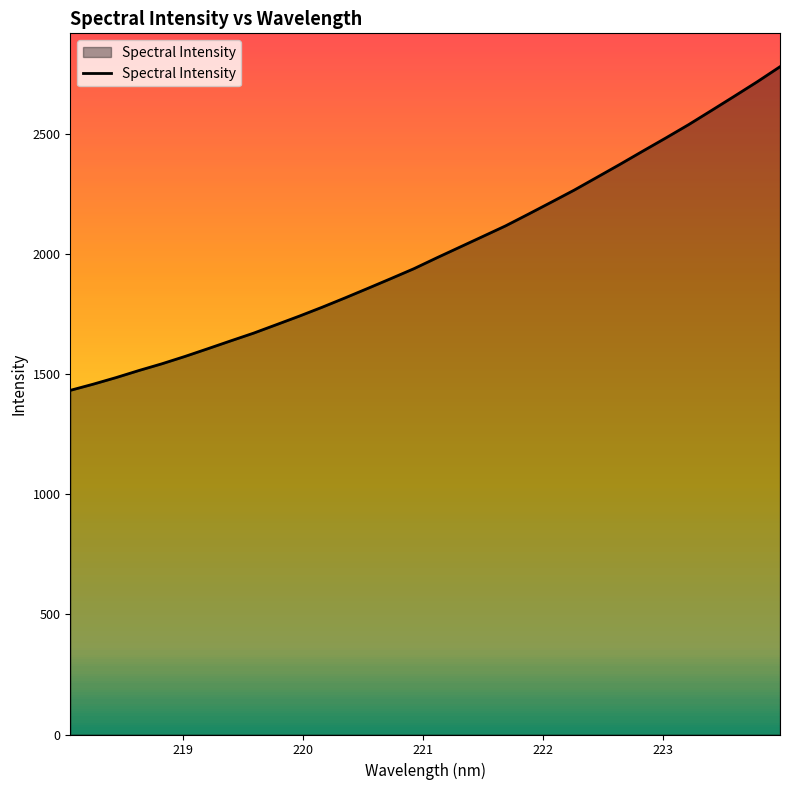

What is the difference between the maximum and minimum values?

1347.8